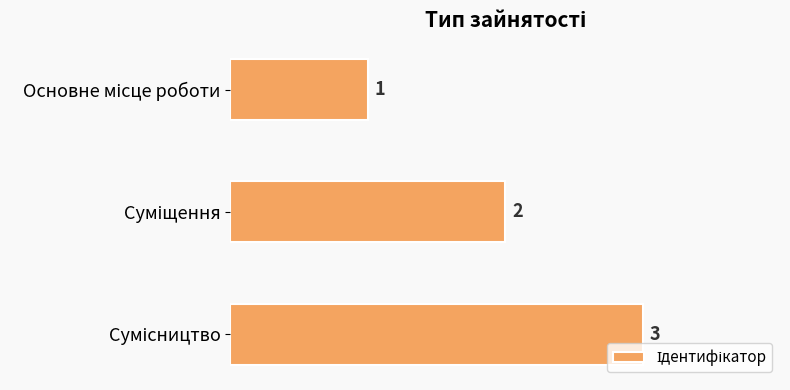

Count the values in the range 1 to 3.

3